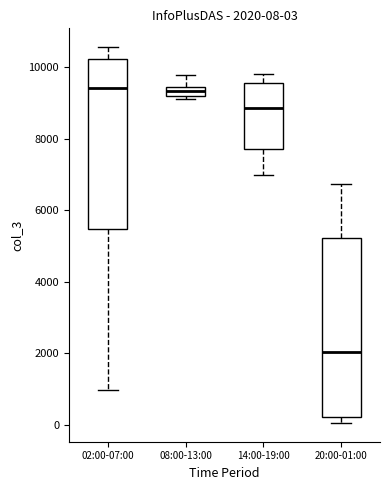

Which box is the tallest, from its lower edge to its upper edge?

20:00-01:00